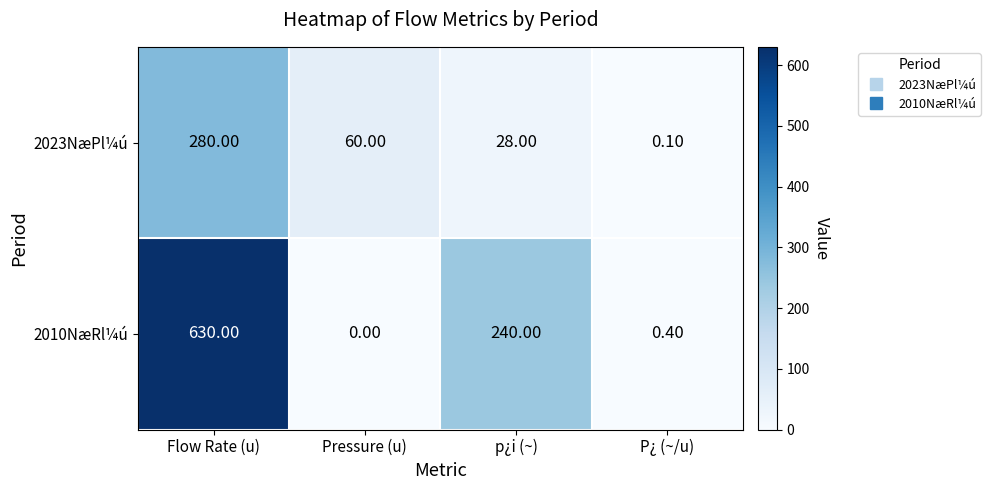

Which series has the largest range (max minus min)?

2010NæRl¼ú